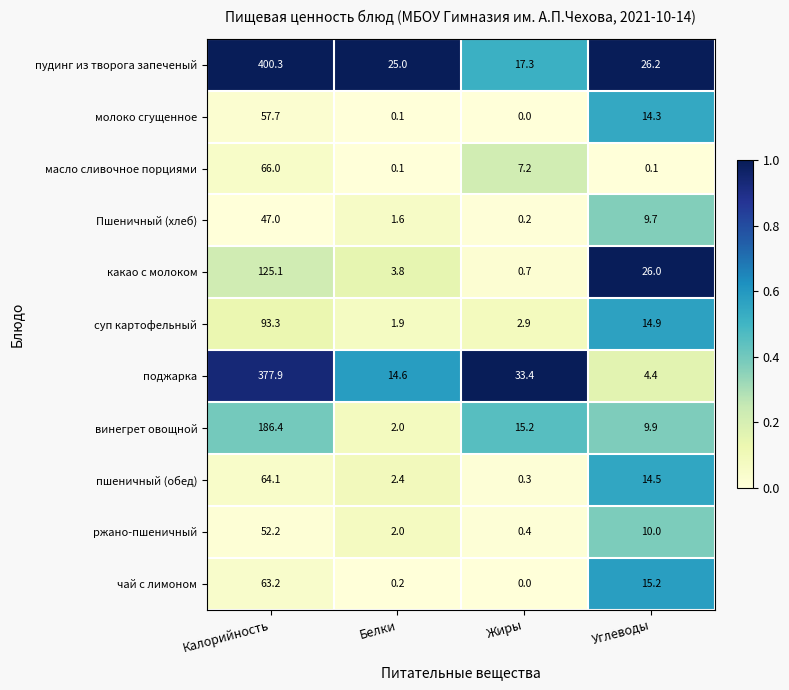

True or false: чай с лимоном has a value of 8.6 at Углеводы.

False